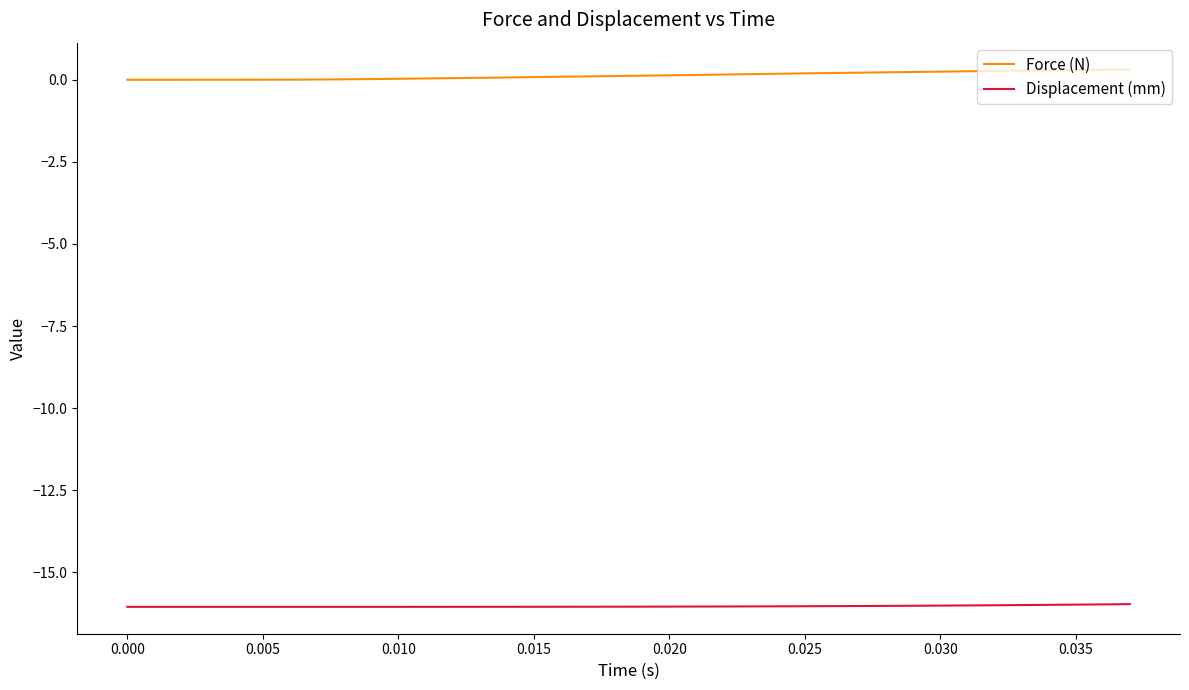

Rank the series by their average value, from highest to lowest.

Force (N), Displacement (mm)